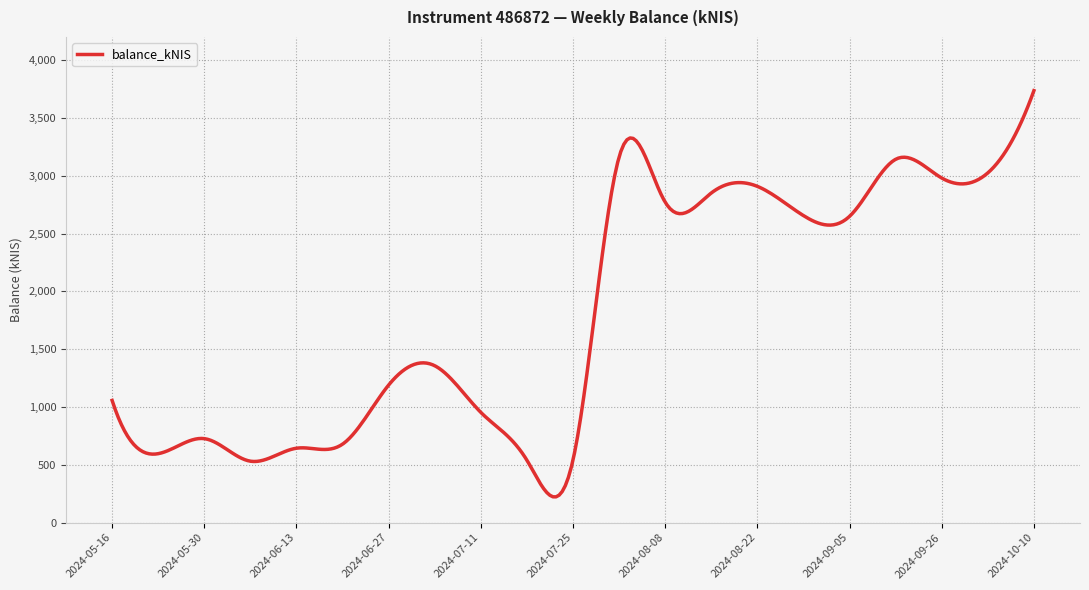

What is the greatest value displayed?

3735.5